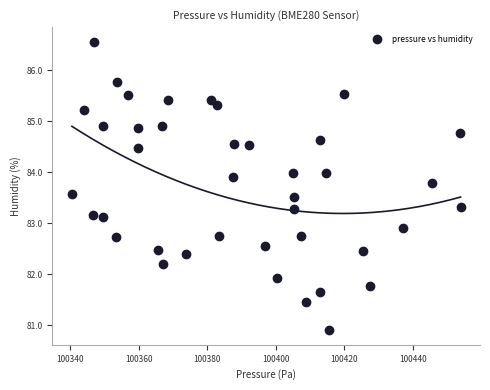

What is the range of X values (max minus min)?

113.4